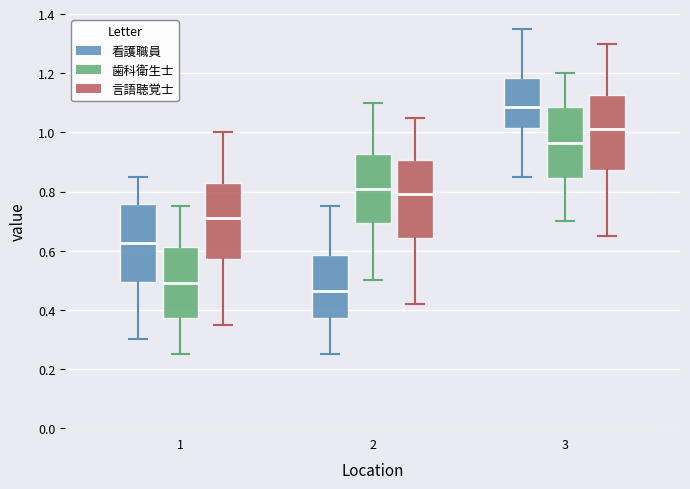

Which box has the highest median line?

3 (看護職員)